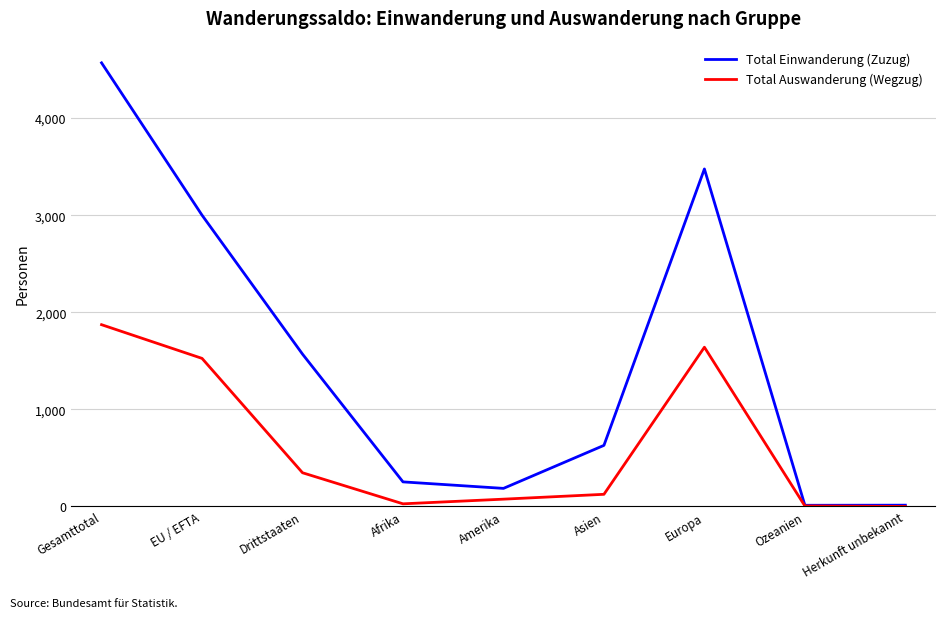

Which category has the highest value in the Total Auswanderung (Wegzug) series?

Gesamttotal